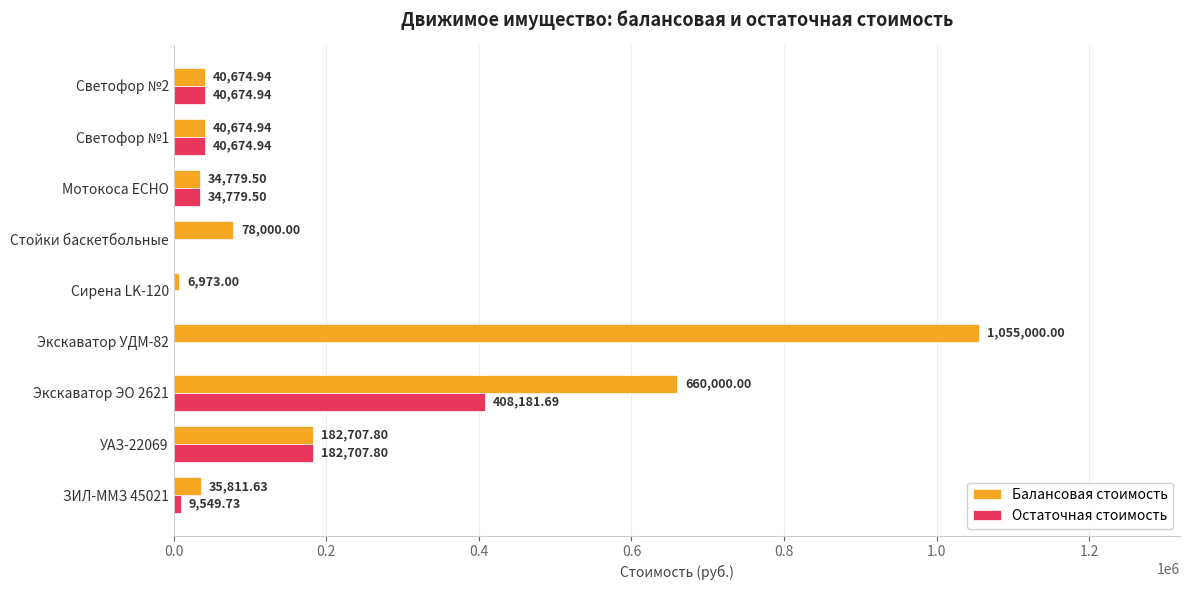

What is the total value across all series at Светофор №2?

81349.9